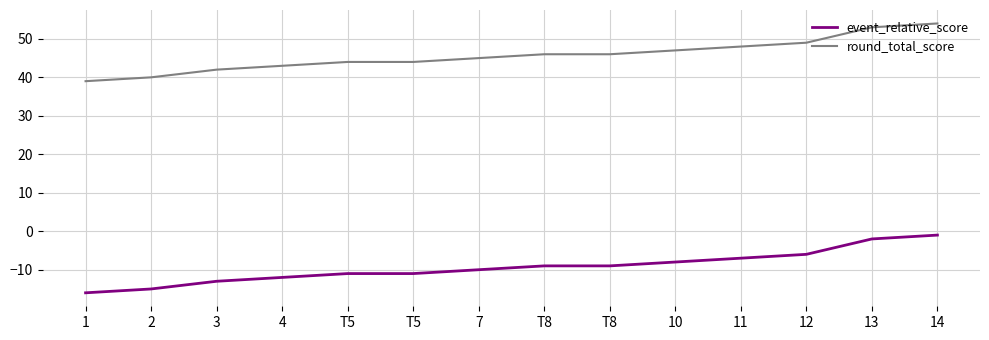

What are all the series names shown in the legend?

event_relative_score, round_total_score